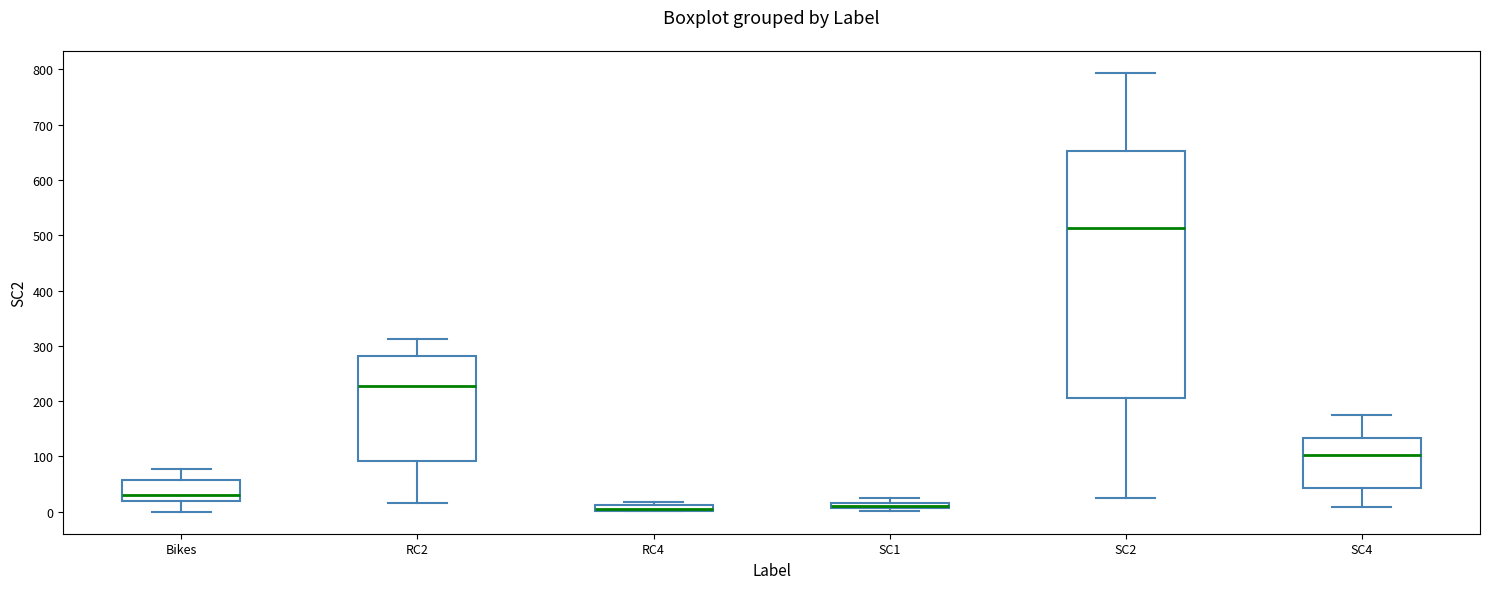

Comparing the boxes themselves (not the whiskers), which one is the tallest?

SC2